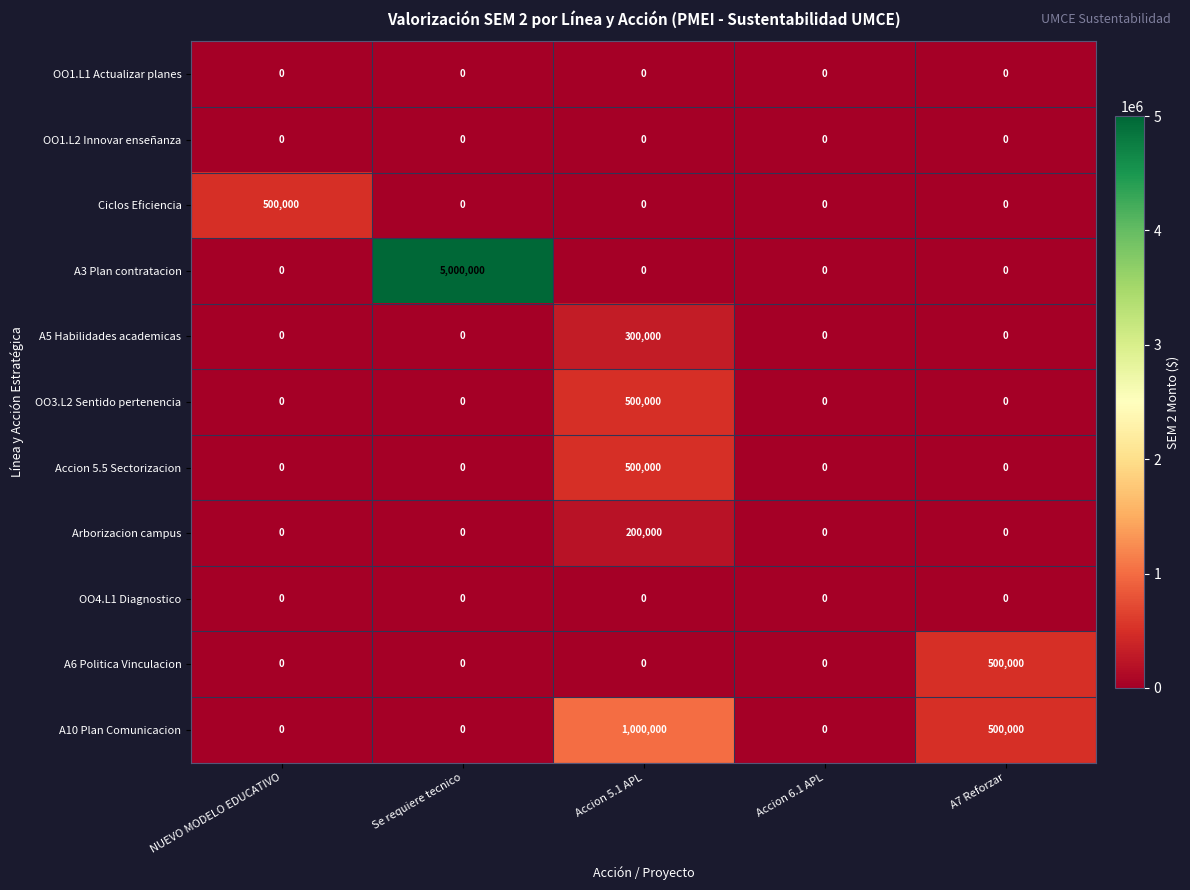

How many values in the A3 Plan contratacion series exceed 0?

1